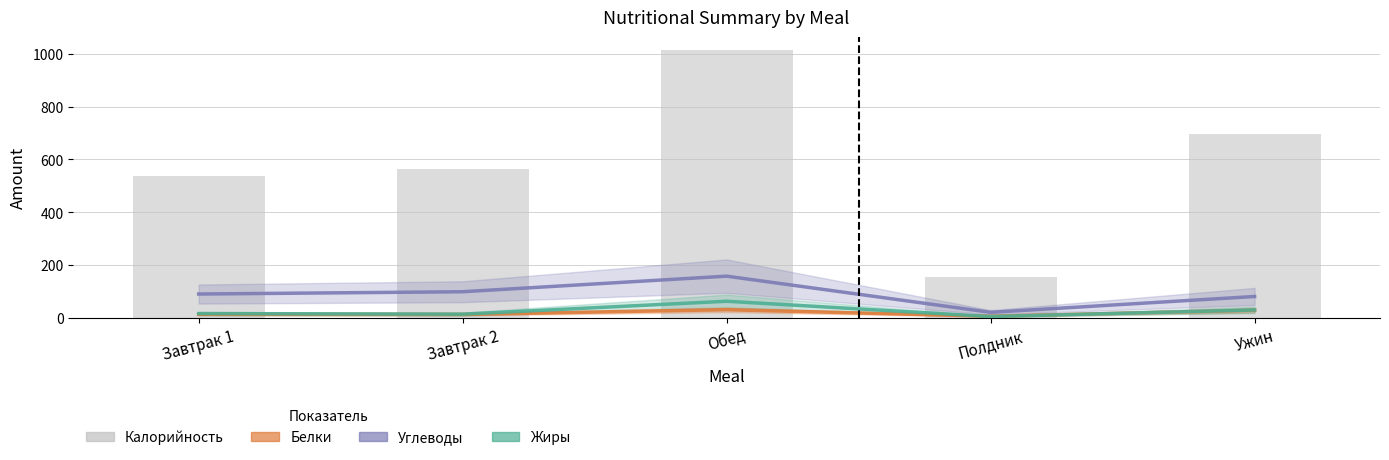

What is the difference between the second highest and minimum values in the Жиры series?

25.0